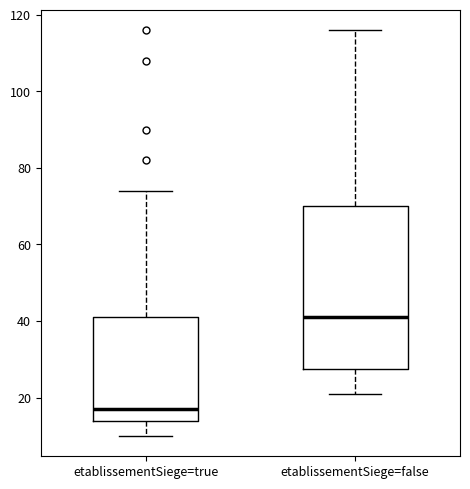

Which box is the tallest, from its lower edge to its upper edge?

etablissementSiege=false